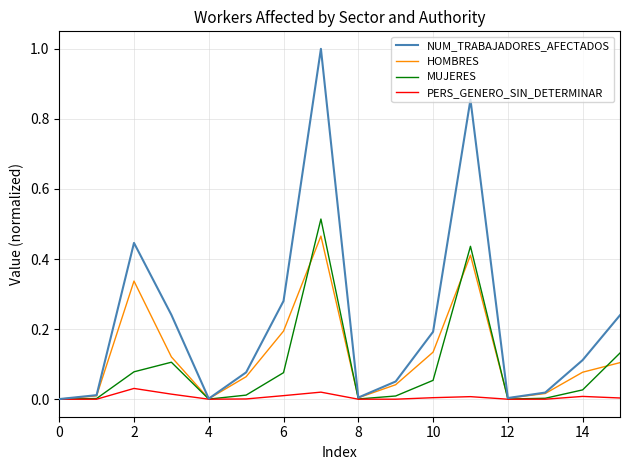

Which series has the widest spread of values?

NUM_TRABAJADORES_AFECTADOS